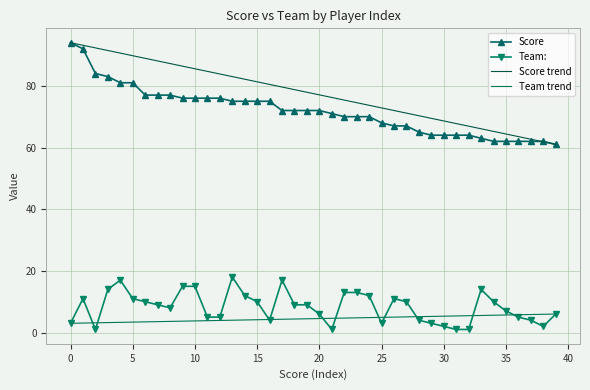

True or false: Score and Team: cross at least once.

False